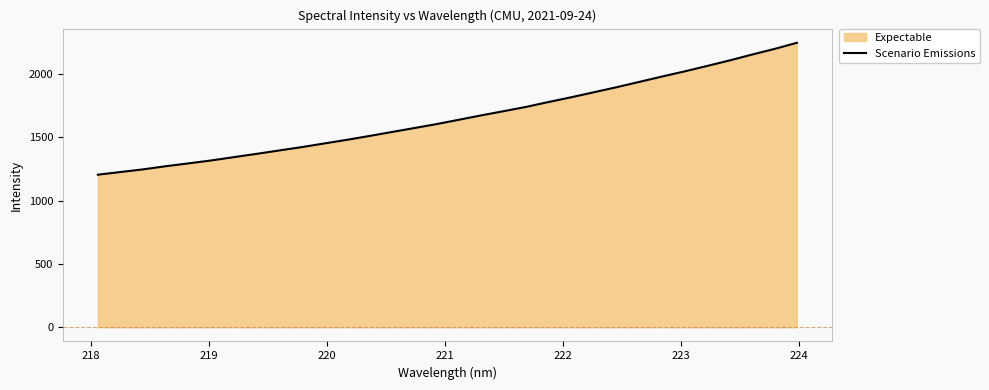

What is the minimum value shown in the chart?

1205.6